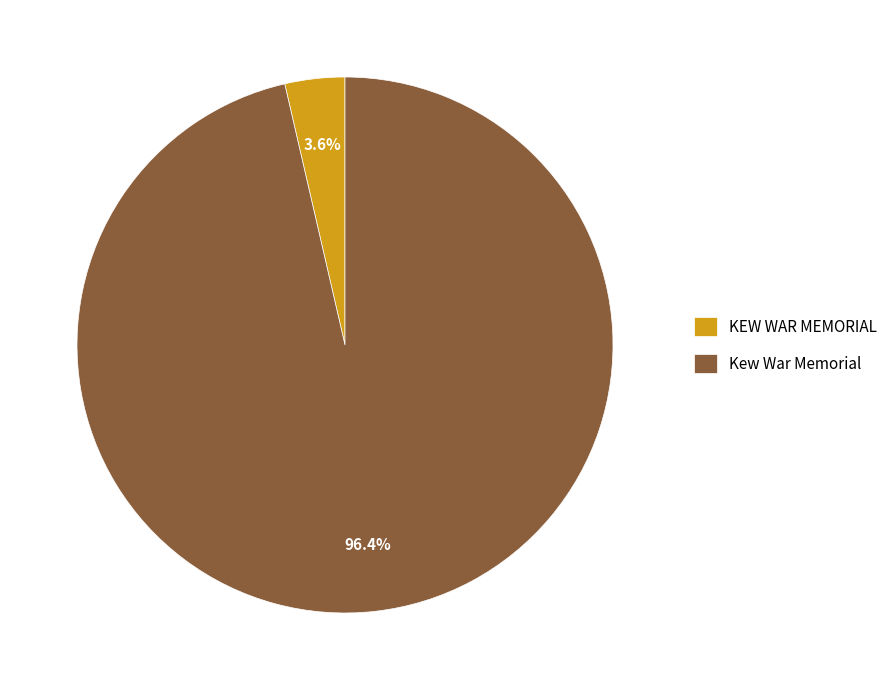

Between KEW WAR MEMORIAL and Kew War Memorial, which is larger?

Kew War Memorial